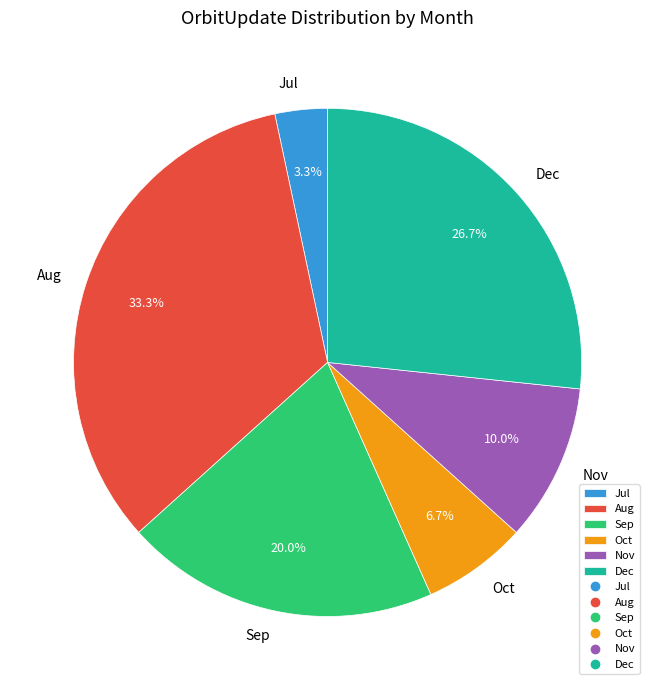

How many segments does this pie chart have?

6